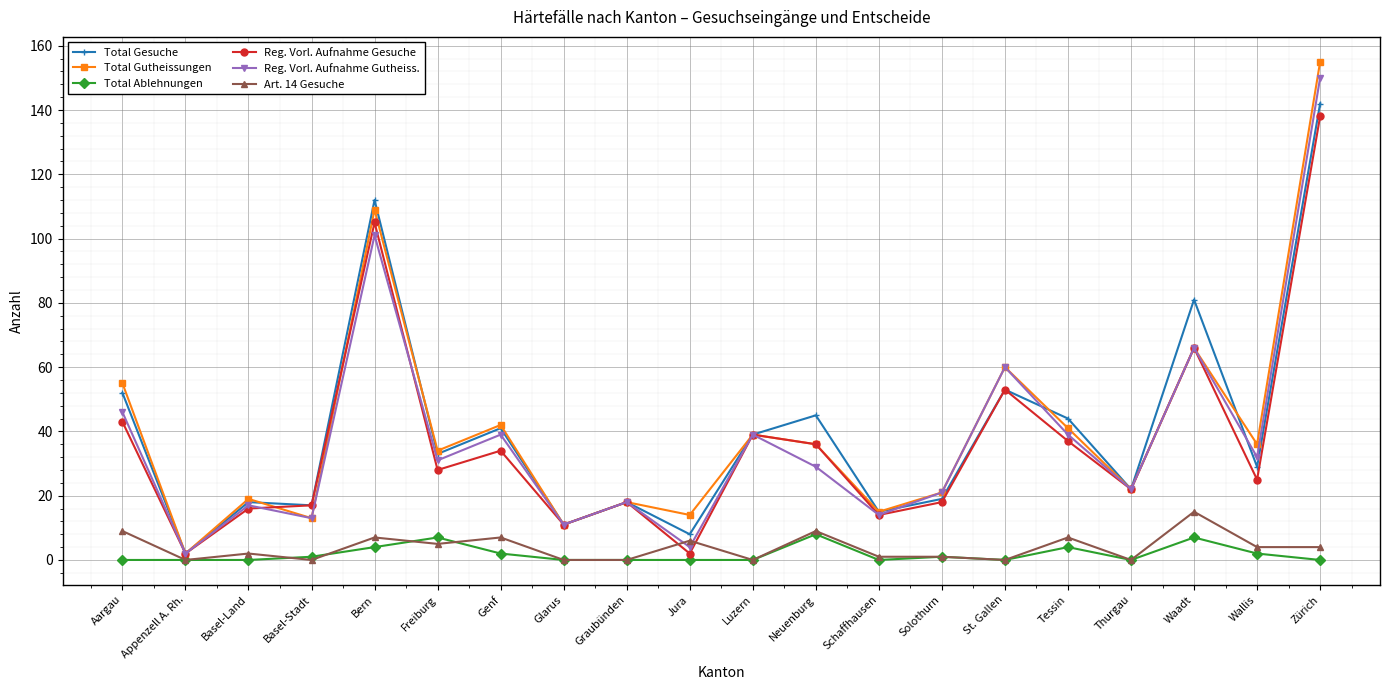

Reading right to left, list all the values displayed in this chart.

Total Gesuche: 142	29	81	22	44	53	19	15	45	39	8	18	11	41	33	112	17	18	2	52
Total Gutheissungen: 155	36	66	22	41	60	21	15	36	39	14	18	11	42	34	109	13	19	2	55
Total Ablehnungen: 0	2	7	0	4	0	1	0	8	0	0	0	0	2	7	4	1	0	0	0
Reg. Vorl. Aufnahme Gesuche: 138	25	66	22	37	53	18	14	36	39	2	18	11	34	28	105	17	16	2	43
Reg. Vorl. Aufnahme Gutheiss.: 150	32	66	22	39	60	21	14	29	39	4	18	11	39	31	101	13	17	2	46
Art. 14 Gesuche: 4	4	15	0	7	0	1	1	9	0	6	0	0	7	5	7	0	2	0	9